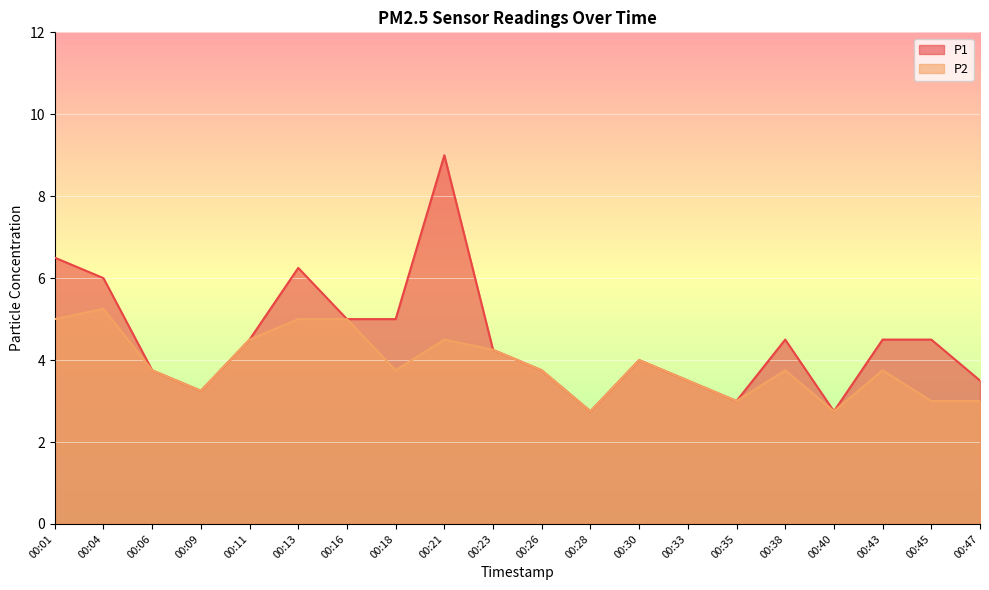

Reading left to right, extract all data points from this chart.

P1: 6.5	6.0	3.8	3.2	4.5	6.2	5.0	5.0	9.0	4.2	3.8	2.8	4.0	3.5	3.0	4.5	2.8	4.5	4.5	3.5
P2: 5.0	5.2	3.8	3.2	4.5	5.0	5.0	3.8	4.5	4.2	3.8	2.8	4.0	3.5	3.0	3.8	2.8	3.8	3.0	3.0